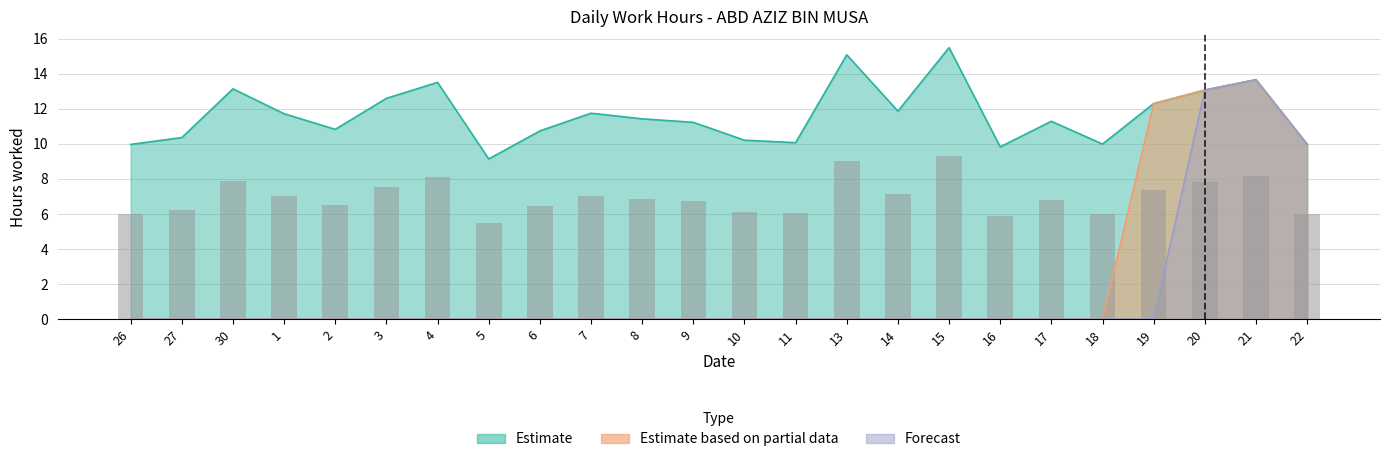

How many distinct data groups are displayed?

3